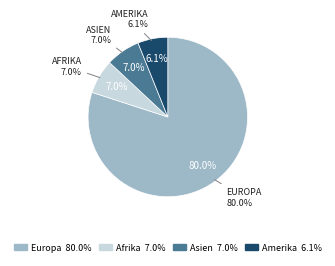

Combined, do Ozeanien and Amerika account for over 50%?

No